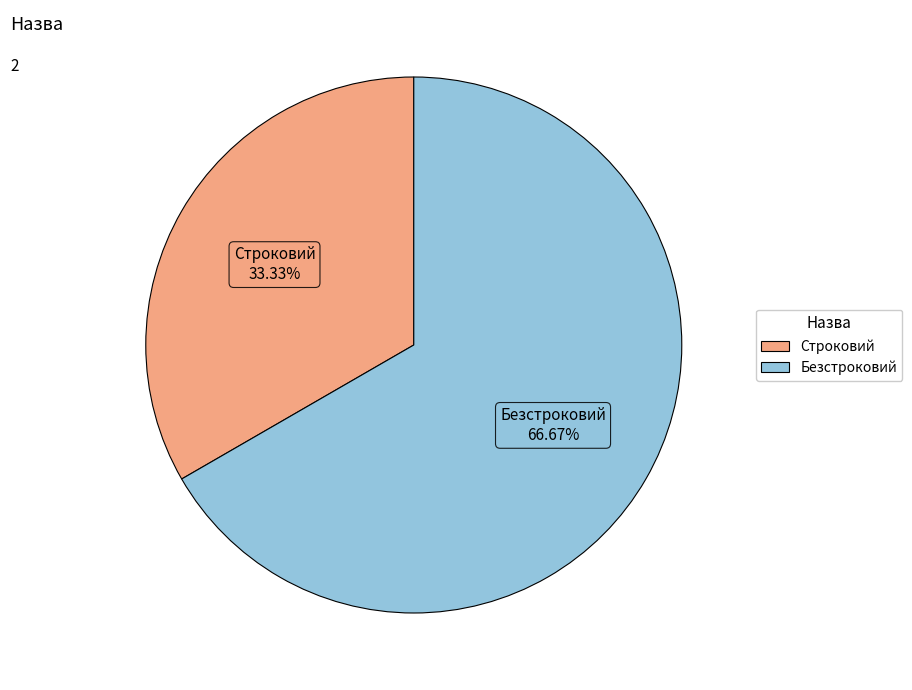

Rank the categories by value from lowest to highest.

Строковий, Безстроковий